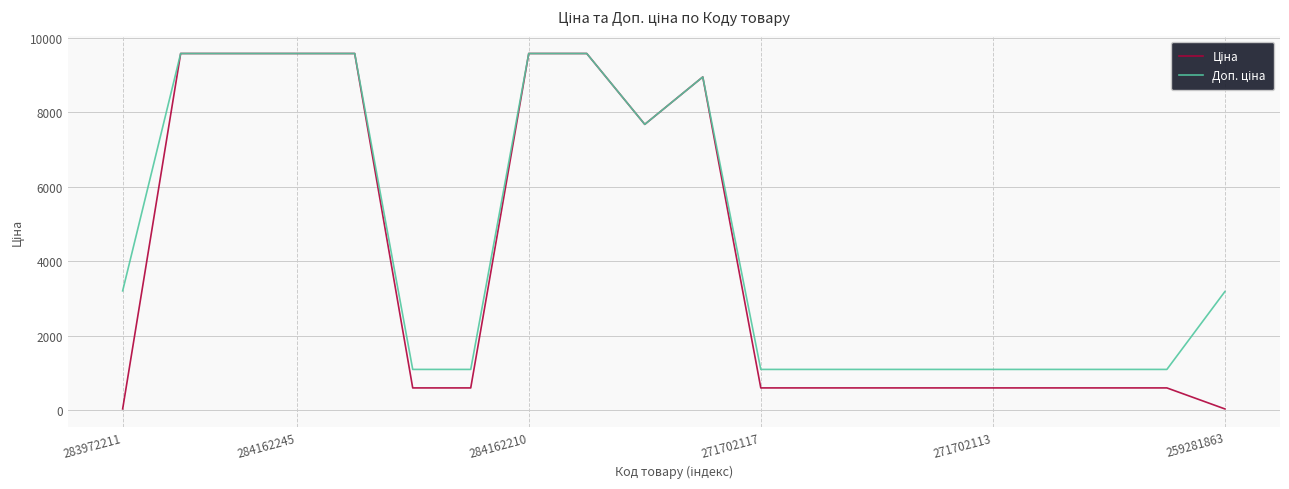

What is the greatest value displayed?

9585.4